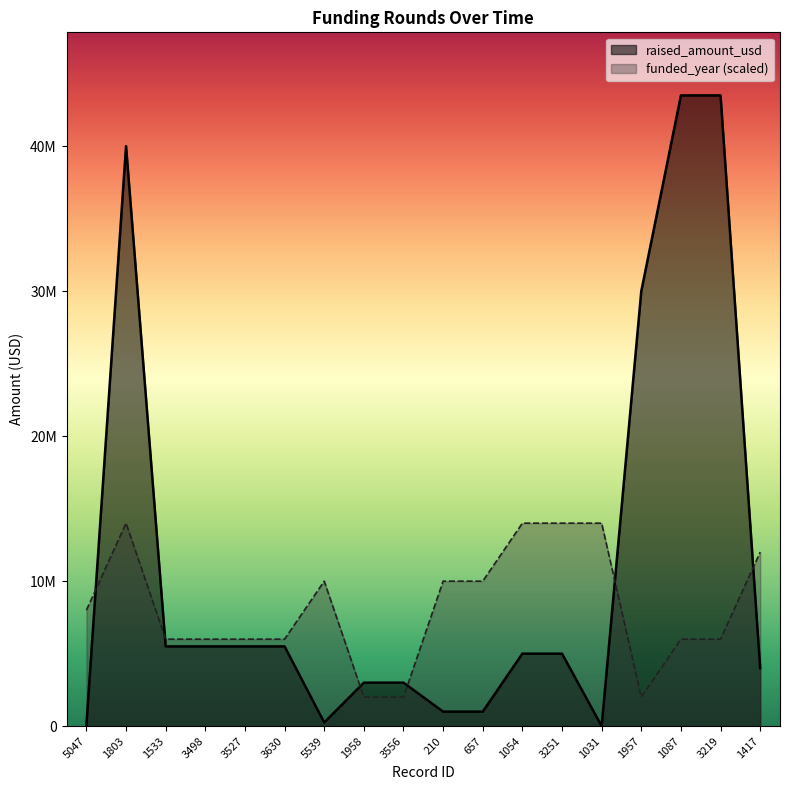

What position from the right is 5047?

18